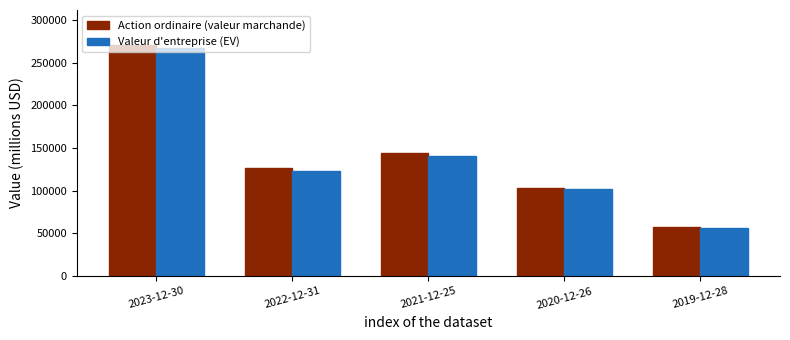

Which series has the largest total across all categories?

Action ordinaire (valeur marchande)